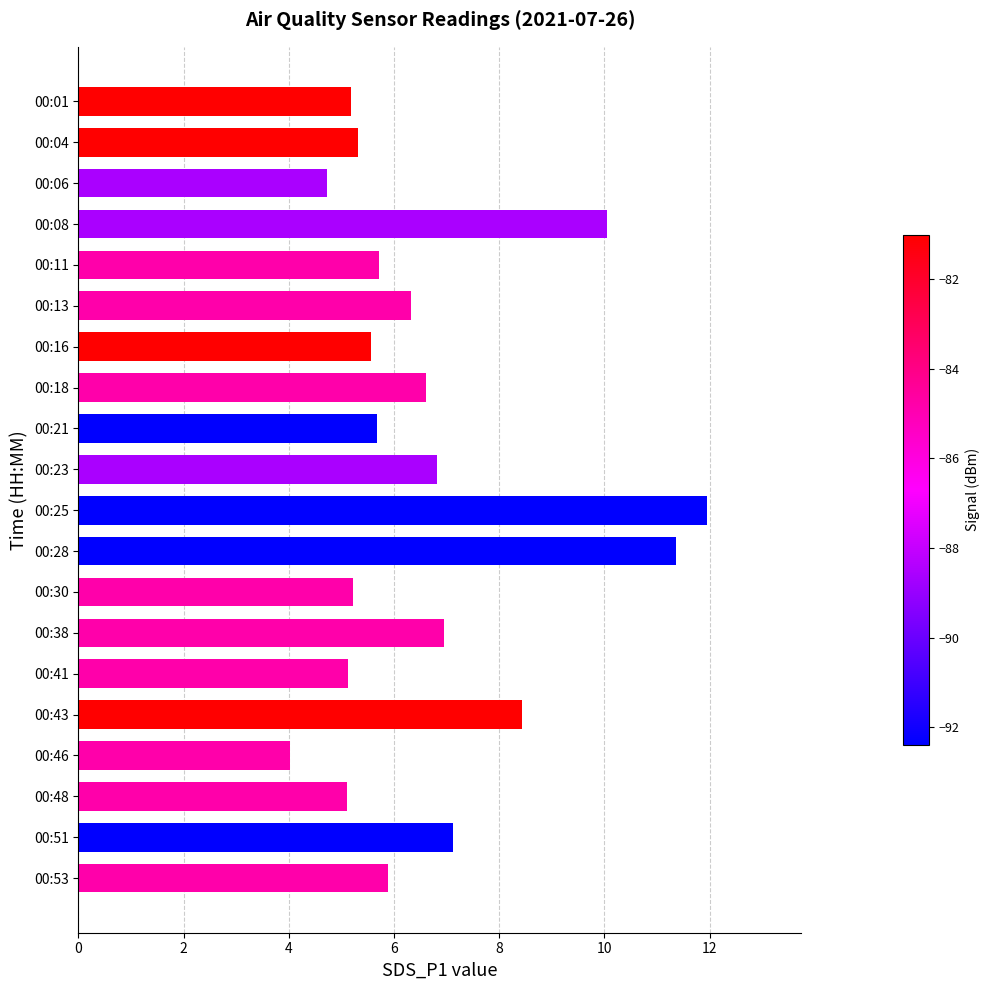

What is the ratio of the value at 00:21 to the value at 00:30?

1.1